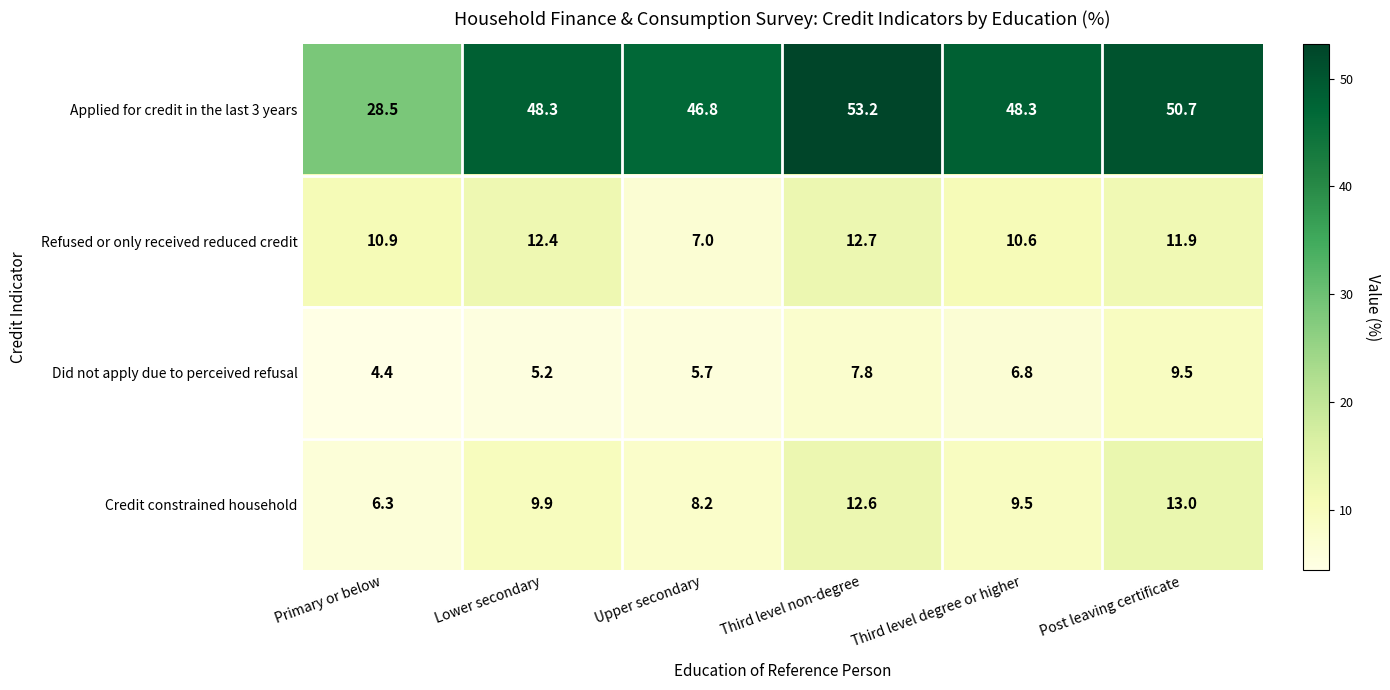

Is it true that Did not apply due to perceived refusal equals 9.5 at Post leaving certificate?

True